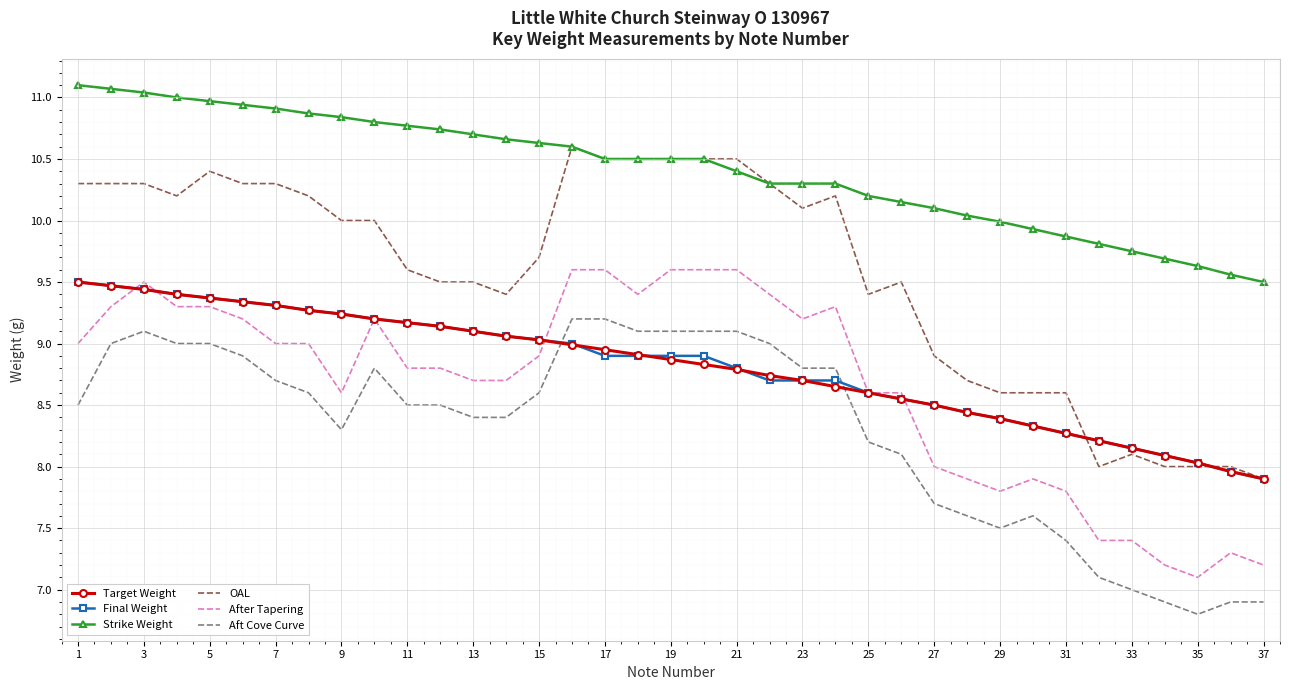

True or false: Target Weight and Strike Weight cross at least once.

False